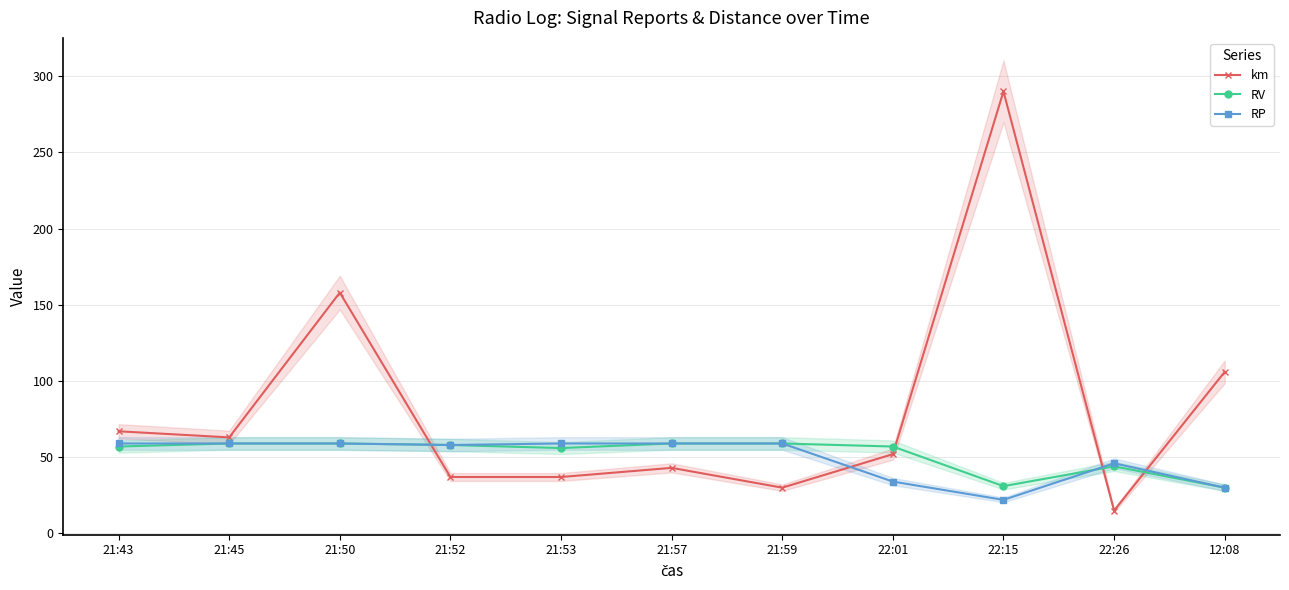

True or false: RP has more than 1 points higher than both neighbors.

False